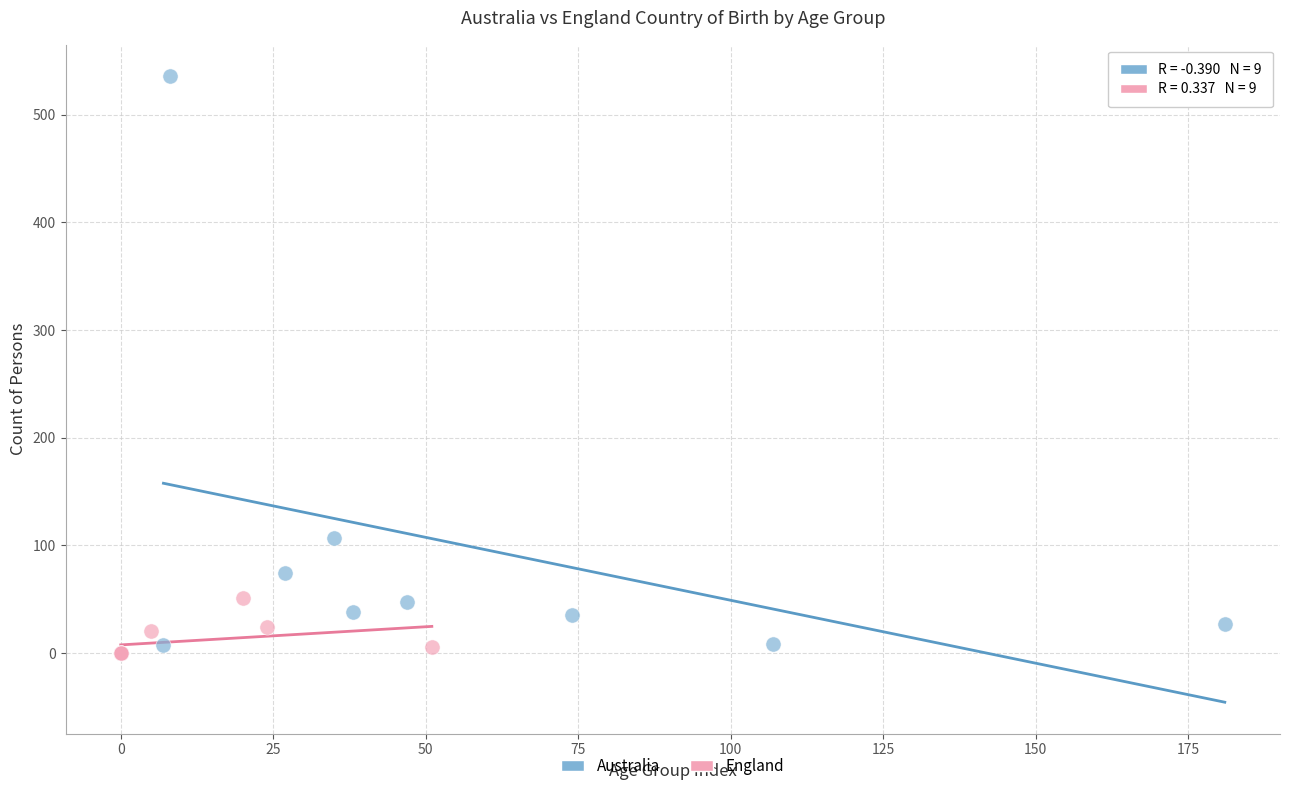

Which series reaches the maximum Y coordinate?

Australia